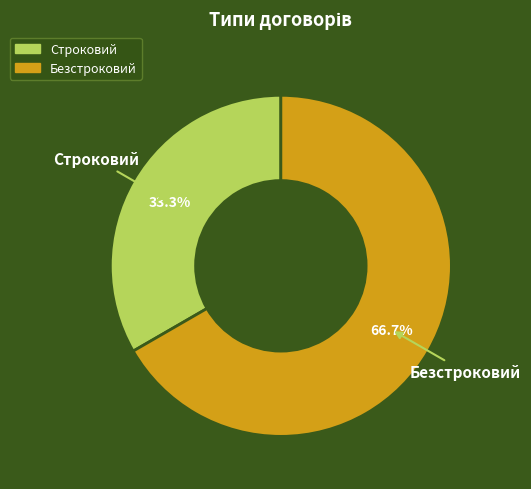

What is the majority slice?

Безстроковий